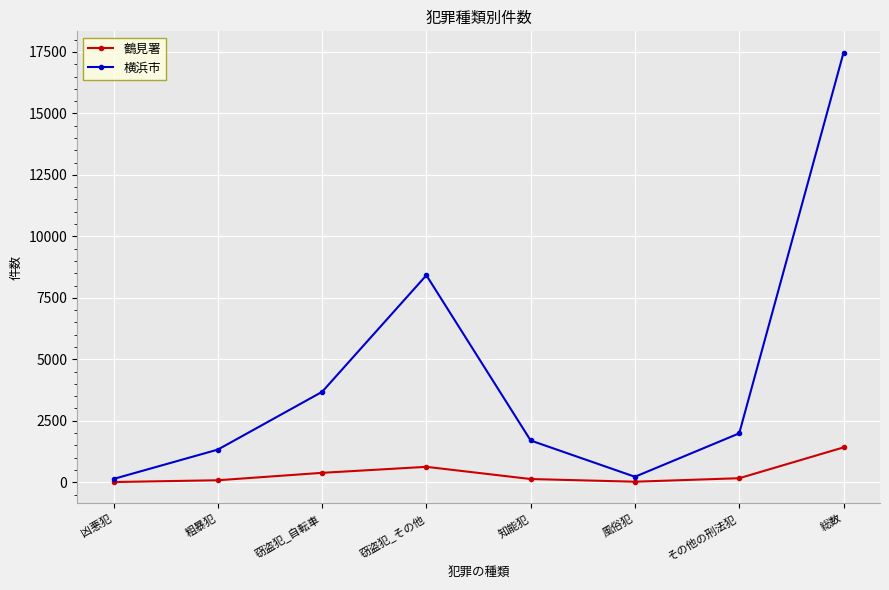

What is the total value across all series at 総数?

18881